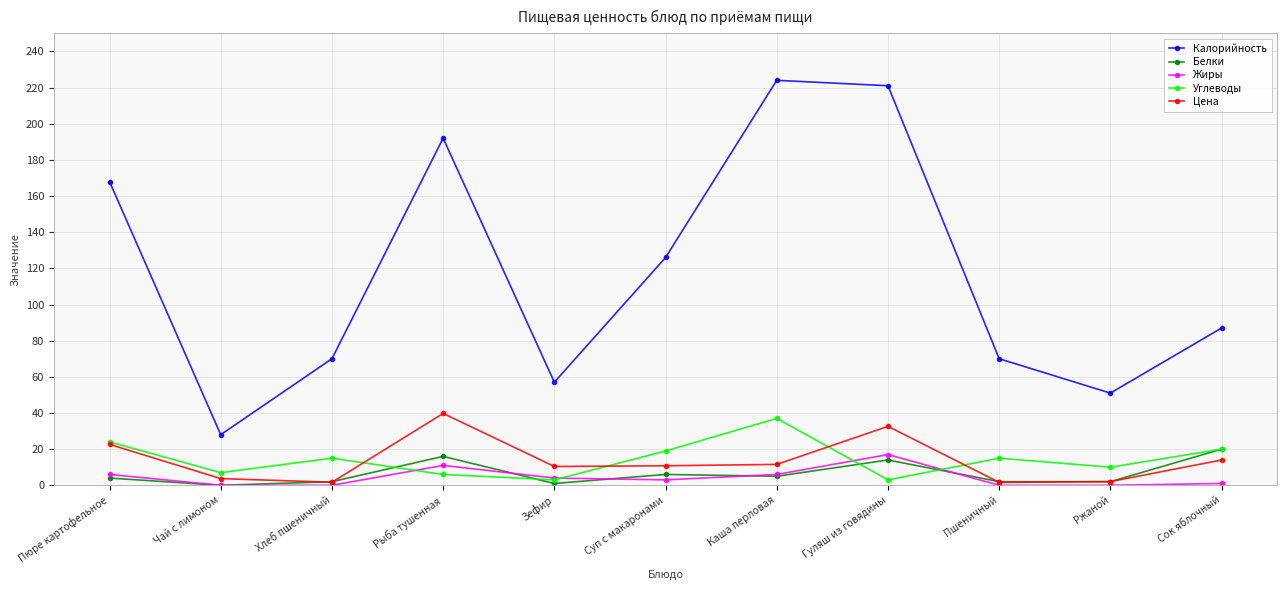

How many data points in Углеводы are less than 15?

5